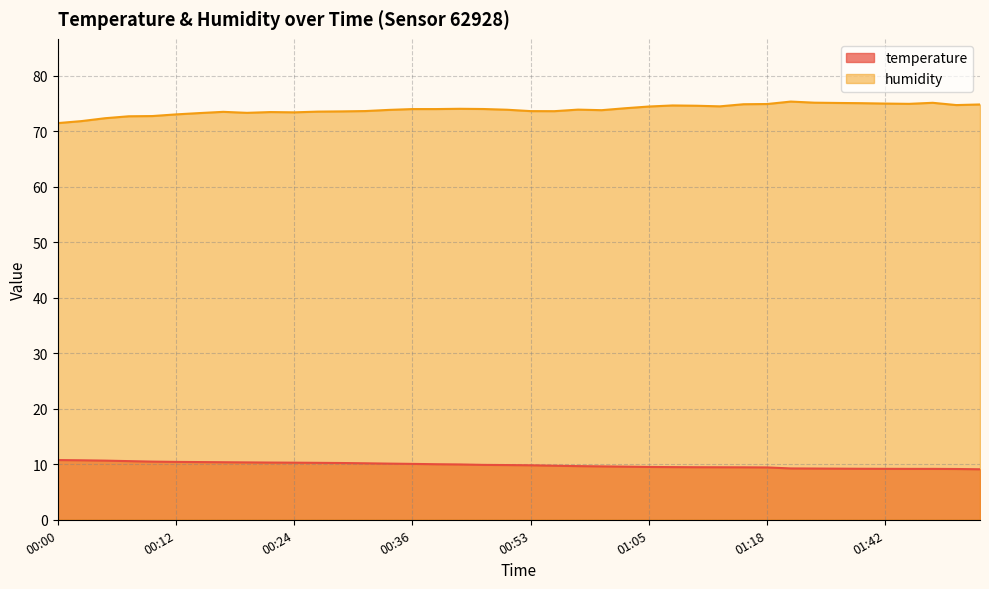

Between 01:07 and 01:32, which series saw the biggest shift?

humidity